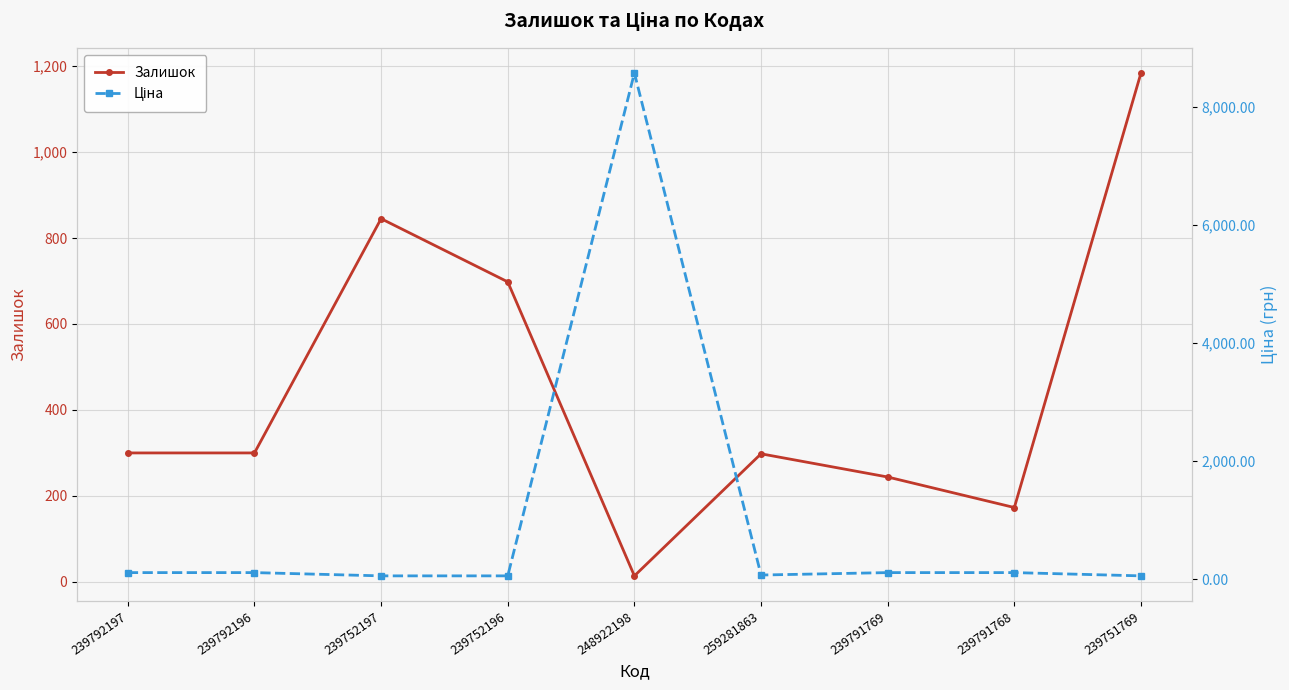

True or false: Залишок has a value of 298.0 at 259281863.

True